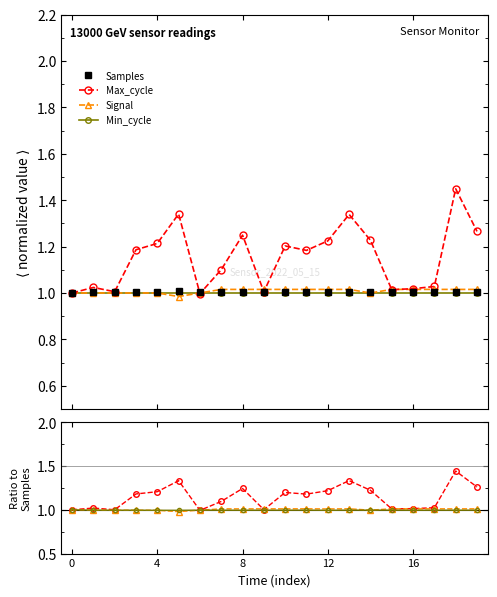

True or false: Max_cycle has more than 1 points higher than both neighbors.

True